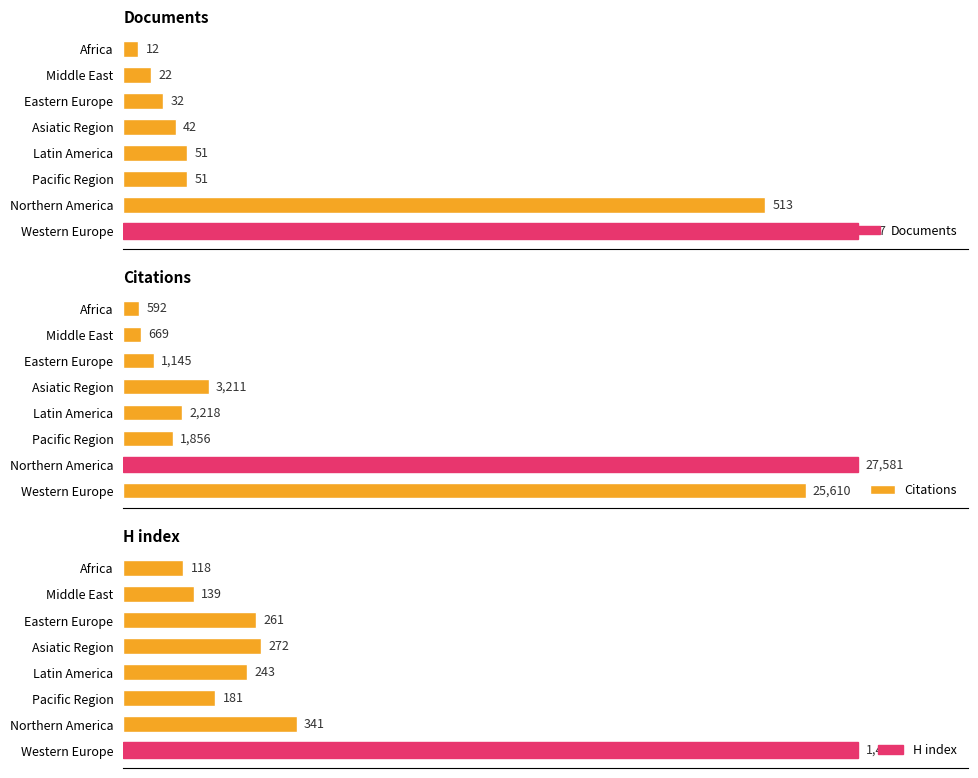

At which label does Documents reach its peak?

Western Europe